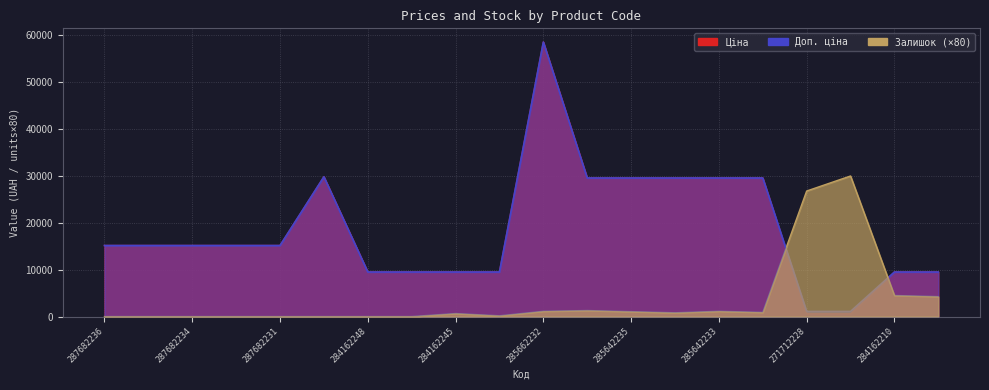

List the series in order of their peak value, lowest first.

Залишок, Ціна, Доп. ціна